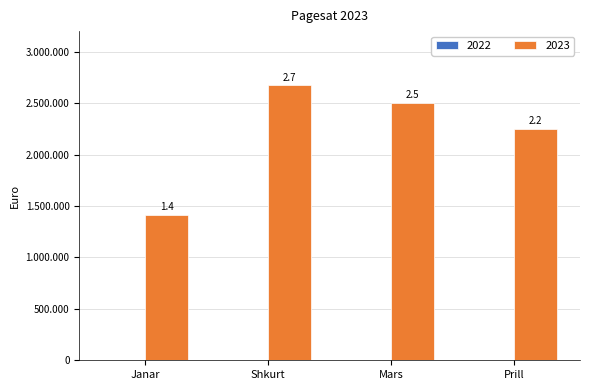

The value at Shkurt is 2673381.5. True or false?

True